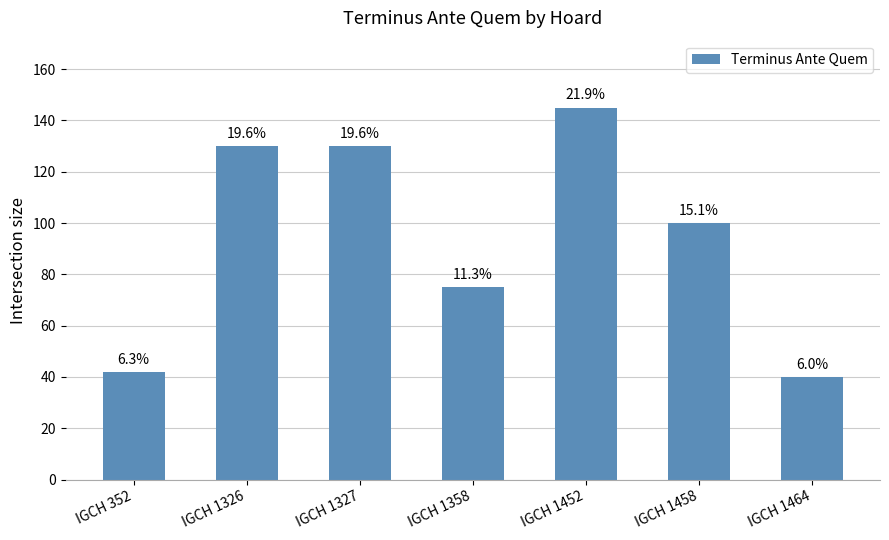

Which has a higher value, IGCH 1452 or IGCH 1358?

IGCH 1452